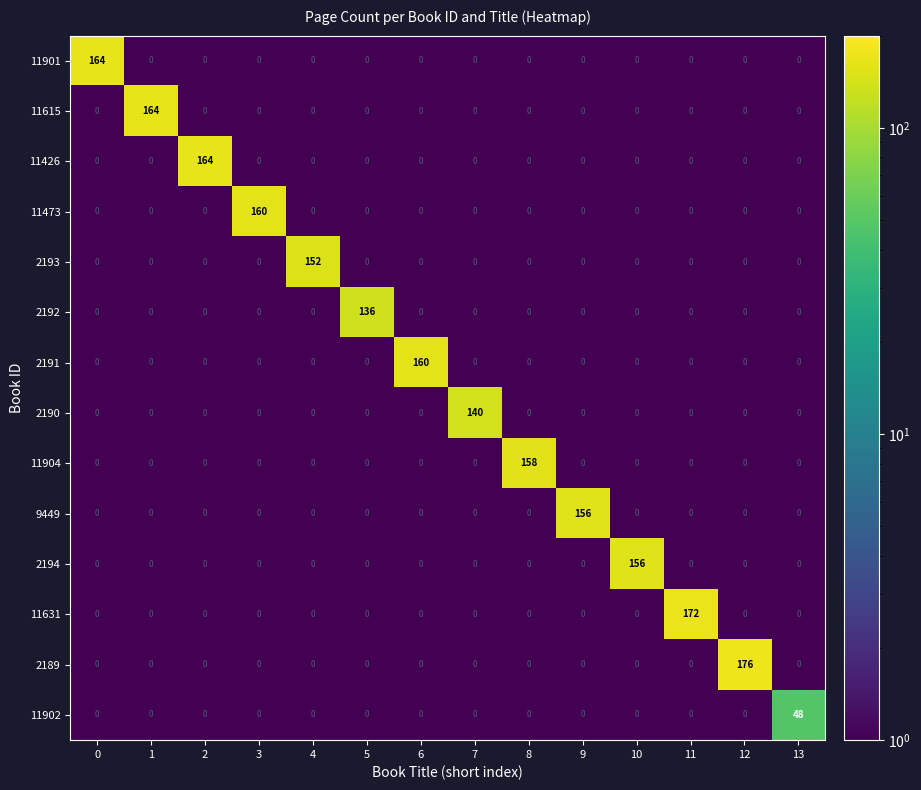

What is the sum of all 11473 values?

160